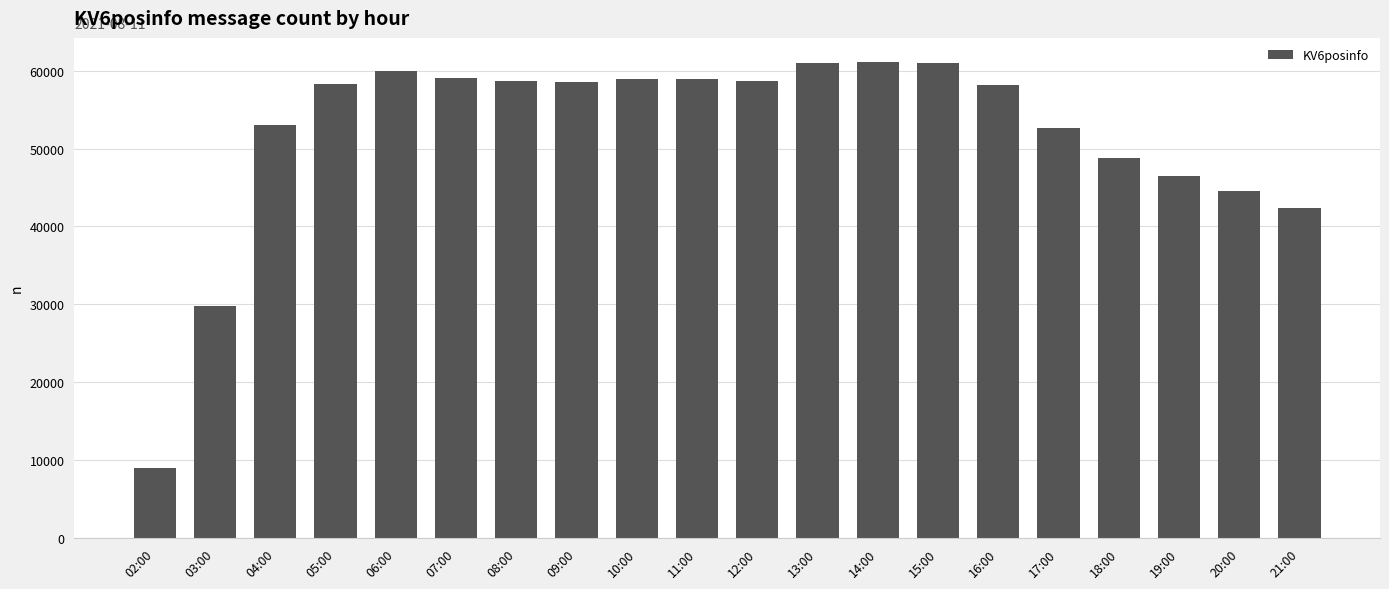

Does the chart contain stacked bars?

No